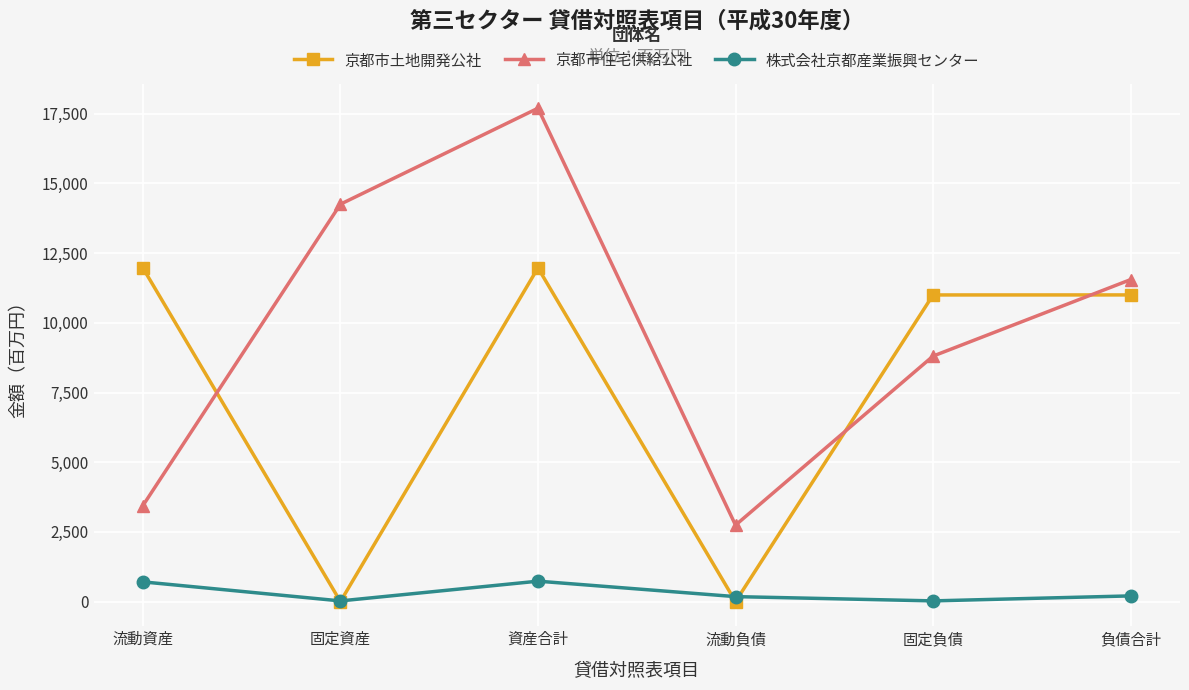

Between 資産合計 and 負債合計, which series saw the biggest shift?

京都市住宅供給公社